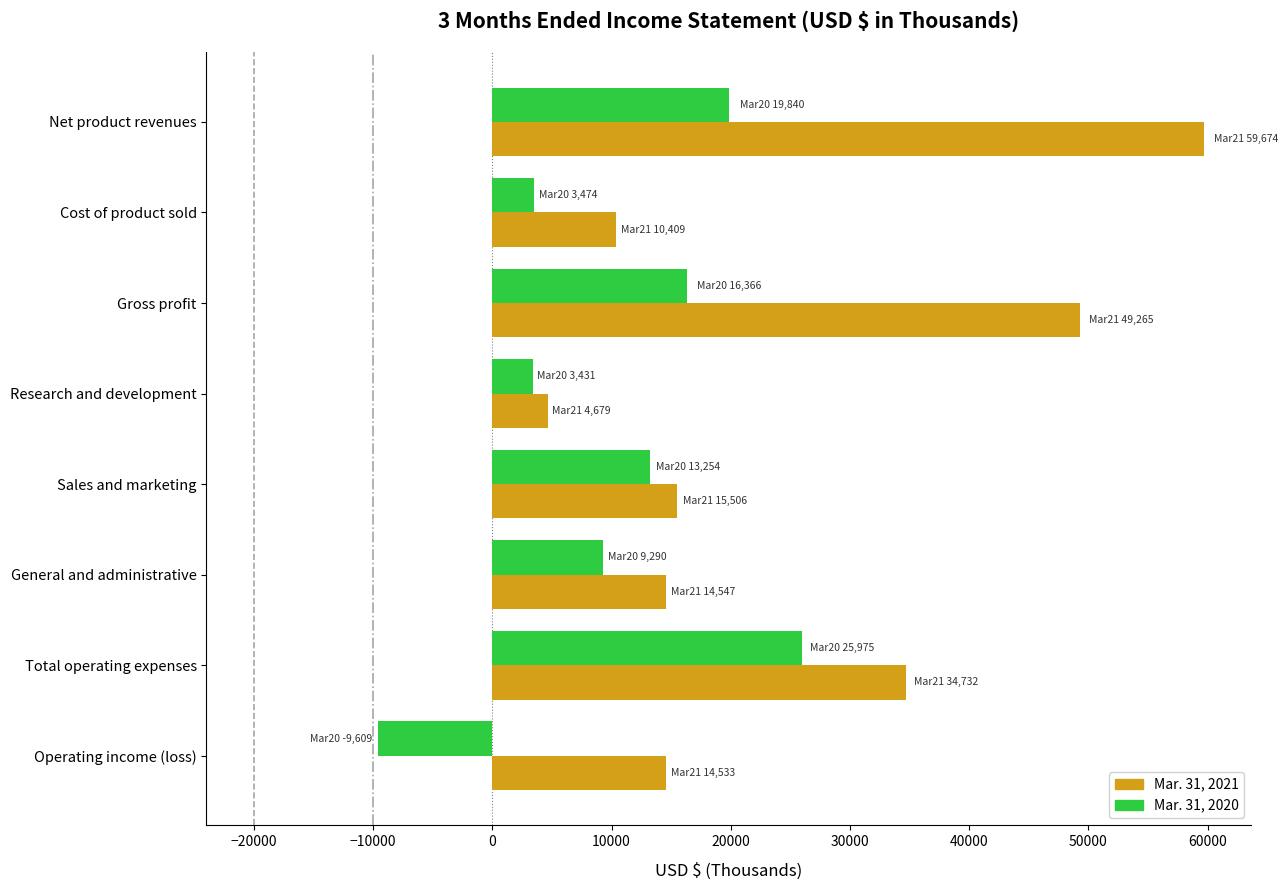

The value of Mar. 31, 2021 at Sales and marketing is 15506. True or false?

True